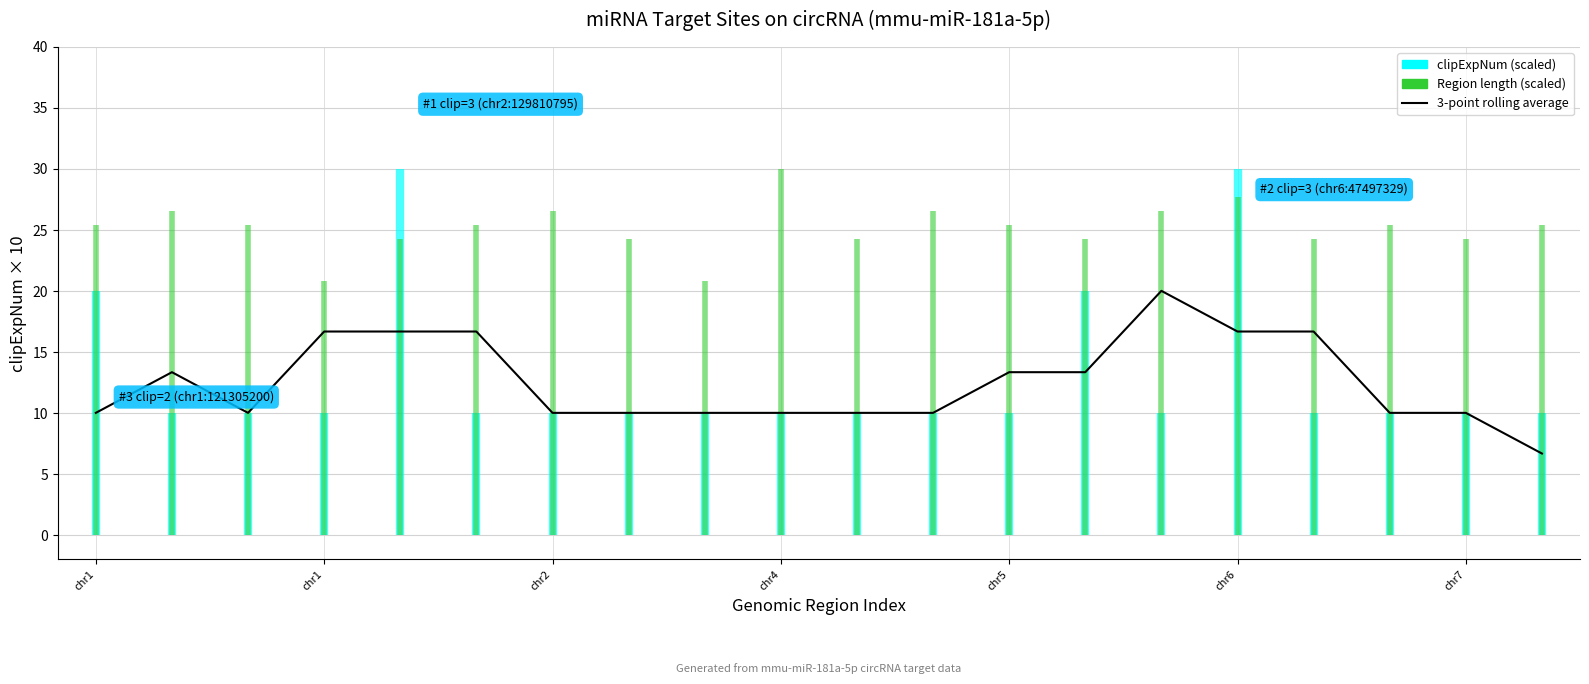

What is the difference between the maximum and minimum values?

13.3